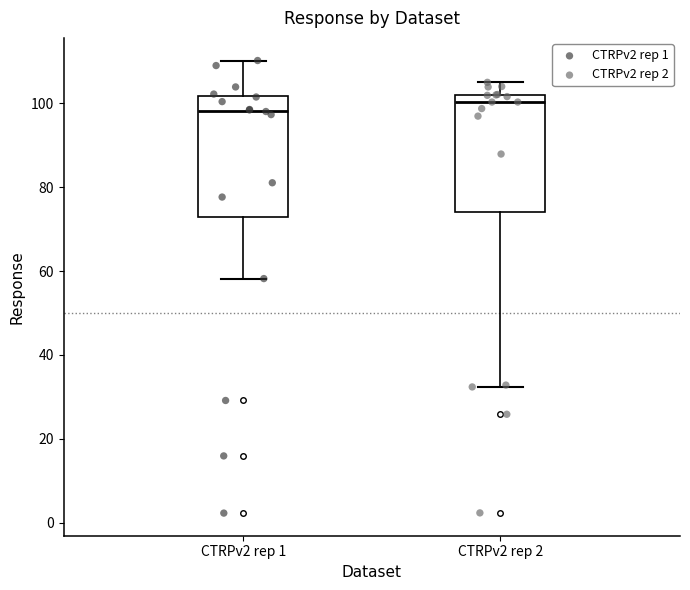

Where is the lower edge of the box for CTRPv2 rep 1 on the y-axis? The values are not printed on the chart, so give them approximately, as read against the axis.

72